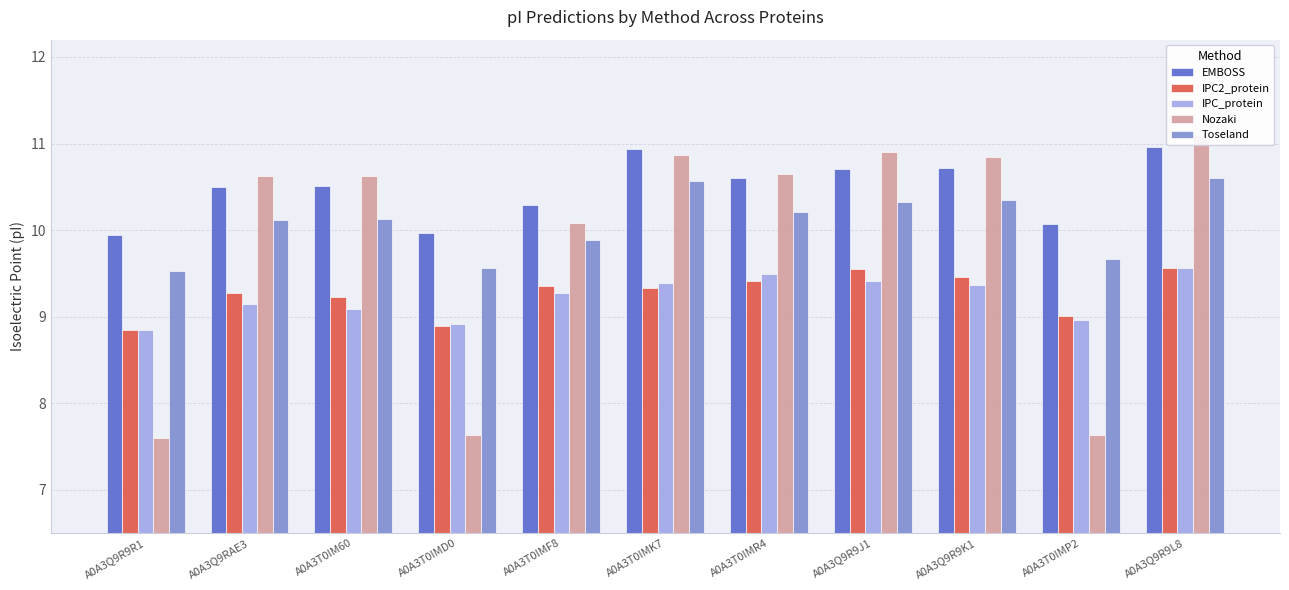

Which category has the lowest value in the EMBOSS series?

A0A3Q9R9R1